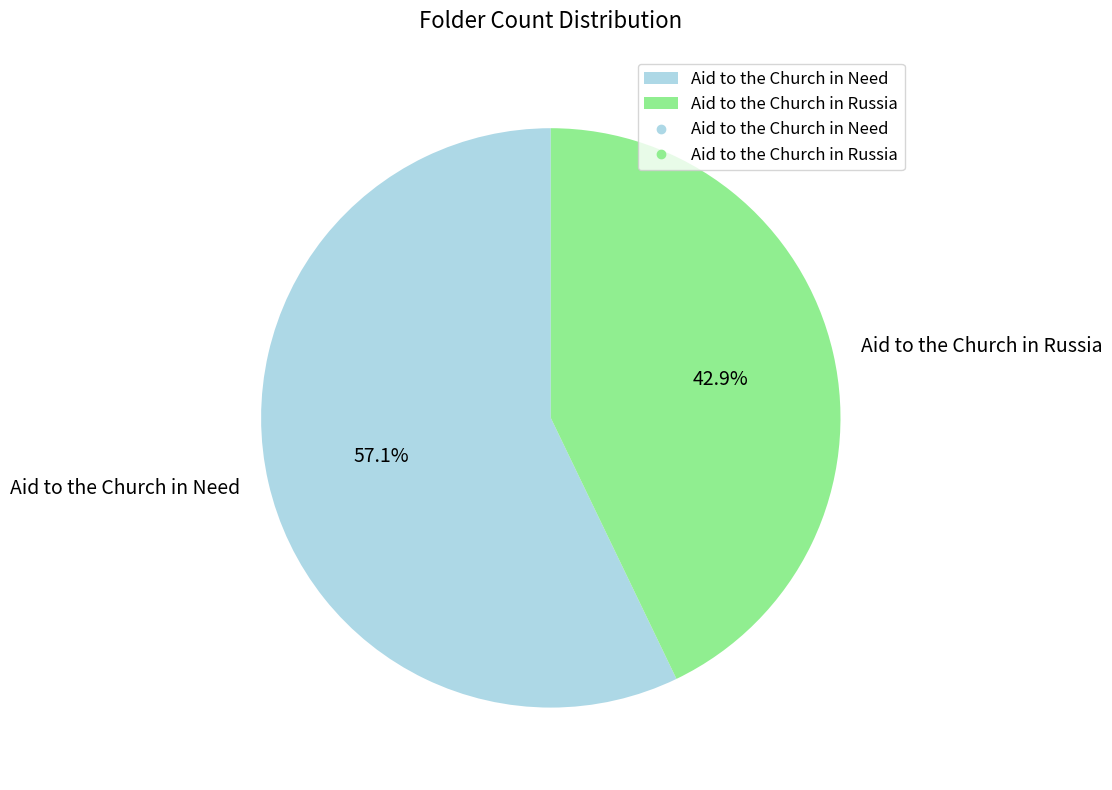

Is there any slice that represents more than half of the pie?

Yes